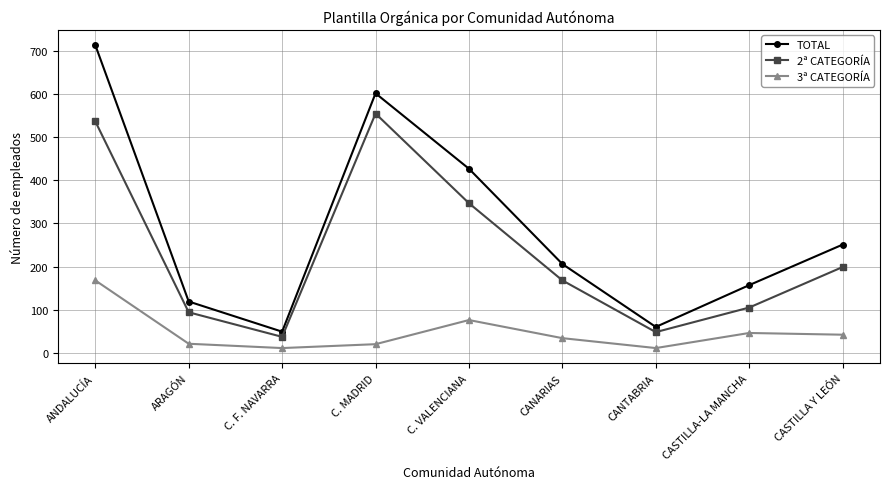

At which label does TOTAL reach its peak?

ANDALUCÍA